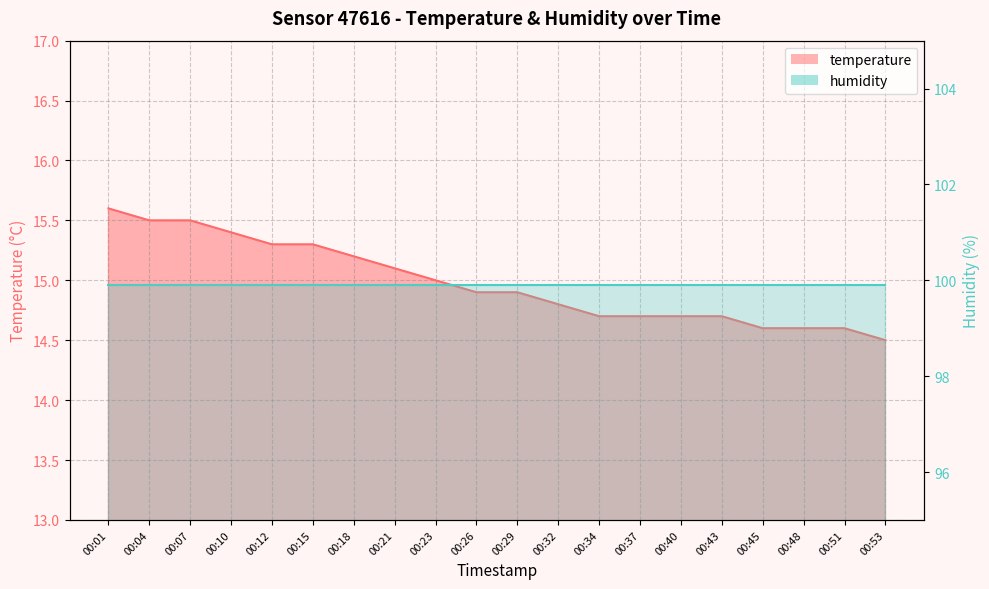

Reading right to left, list all the values displayed in this chart.

14.5	14.6	14.6	14.6	14.7	14.7	14.7	14.7	14.8	14.9	14.9	15.0	15.1	15.2	15.3	15.3	15.4	15.5	15.5	15.6